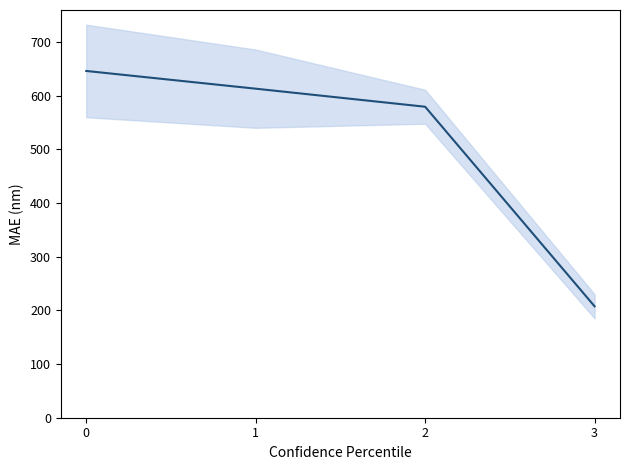

What is the maximum value shown in the chart?

646.2